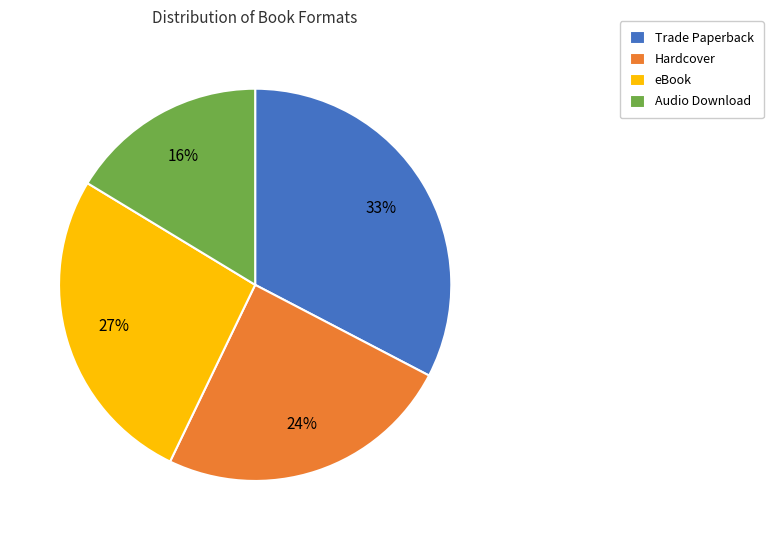

Is it true that Audio Download is 25% of the pie?

False